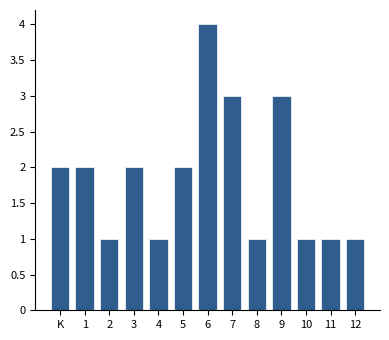

Reading right to left, list all the values displayed in this chart.

12=1	11=1	10=1	9=3	8=1	7=3	6=4	5=2	4=1	3=2	2=1	1=2	K=2